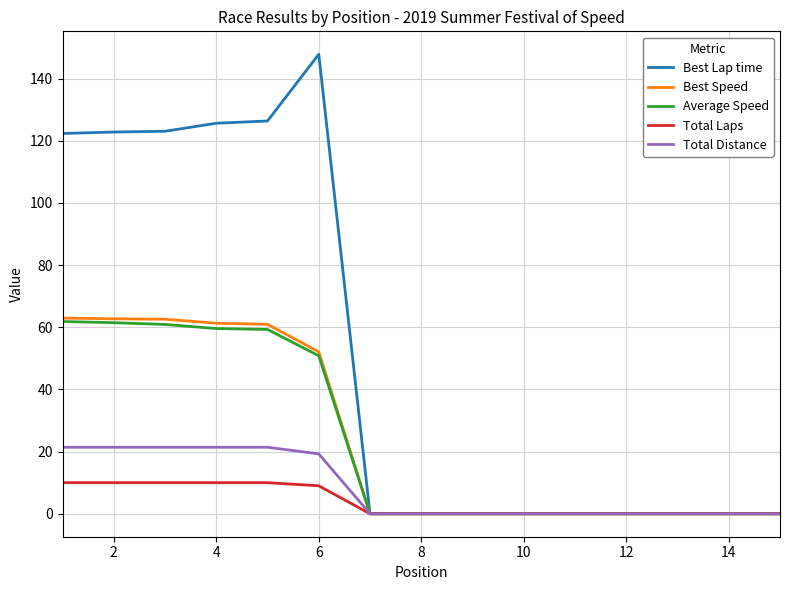

What is the greatest value displayed?

147.8